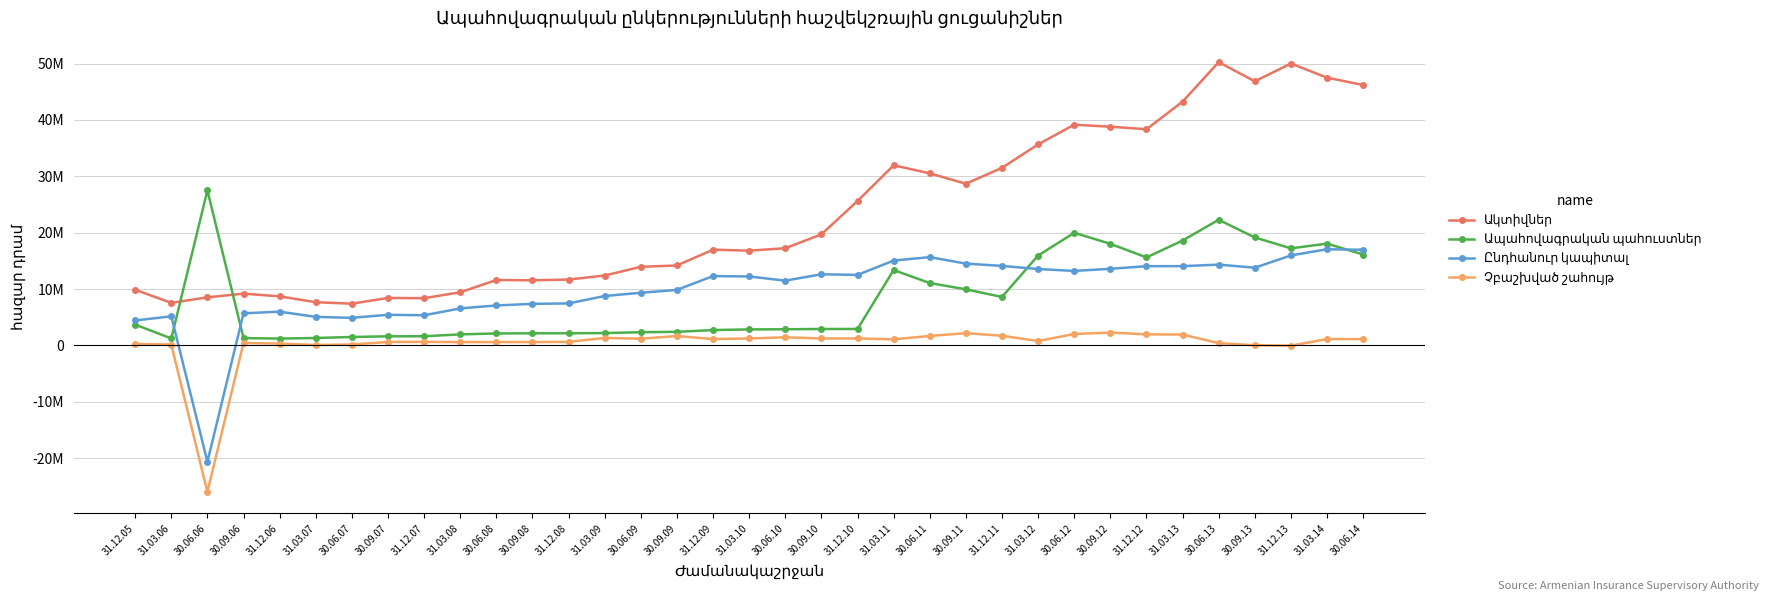

Is it true that Չբաշխված շահույթ equals 1667006.0 at 30.09.09?

True